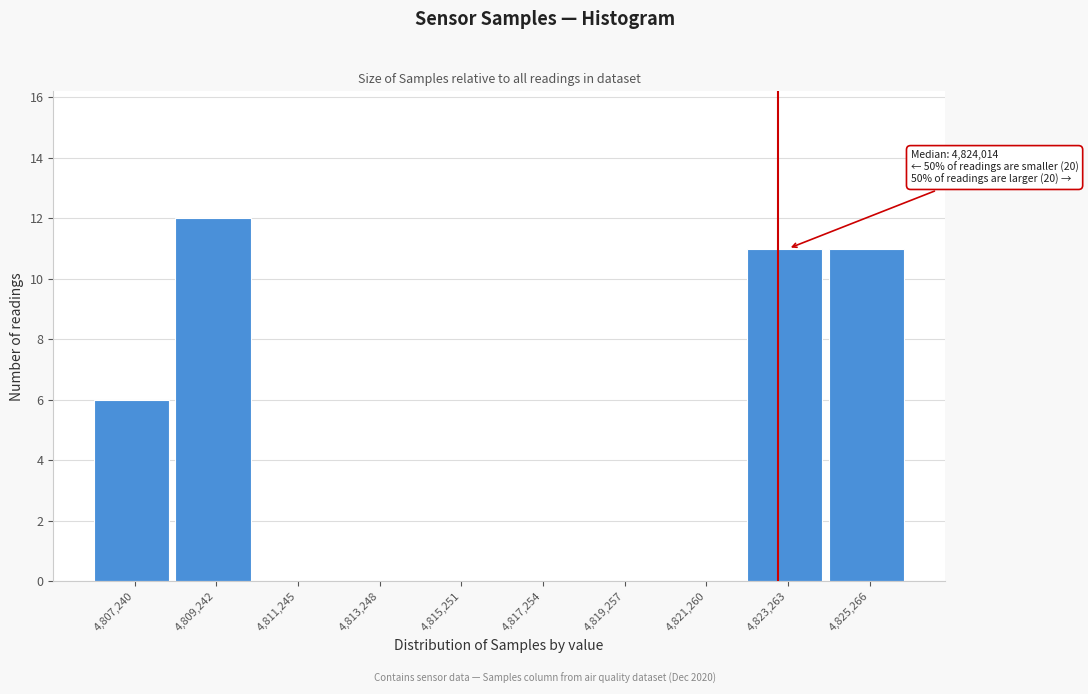

Reading left to right, transcribe all the data shown in this chart.

4,807,240=6	4,809,242=12	4,811,245=0	4,813,248=0	4,815,251=0	4,817,254=0	4,819,257=0	4,821,260=0	4,823,263=11	4,825,266=11